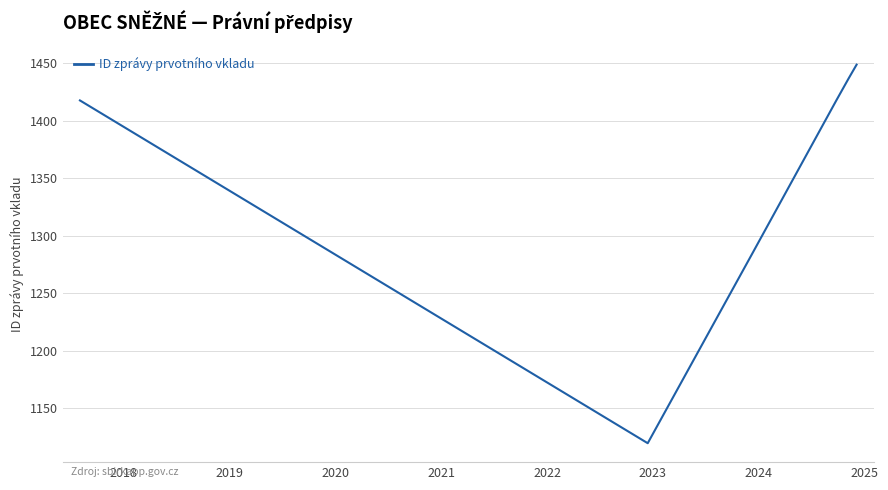

What is the difference between the maximum and second lowest values?

162667616